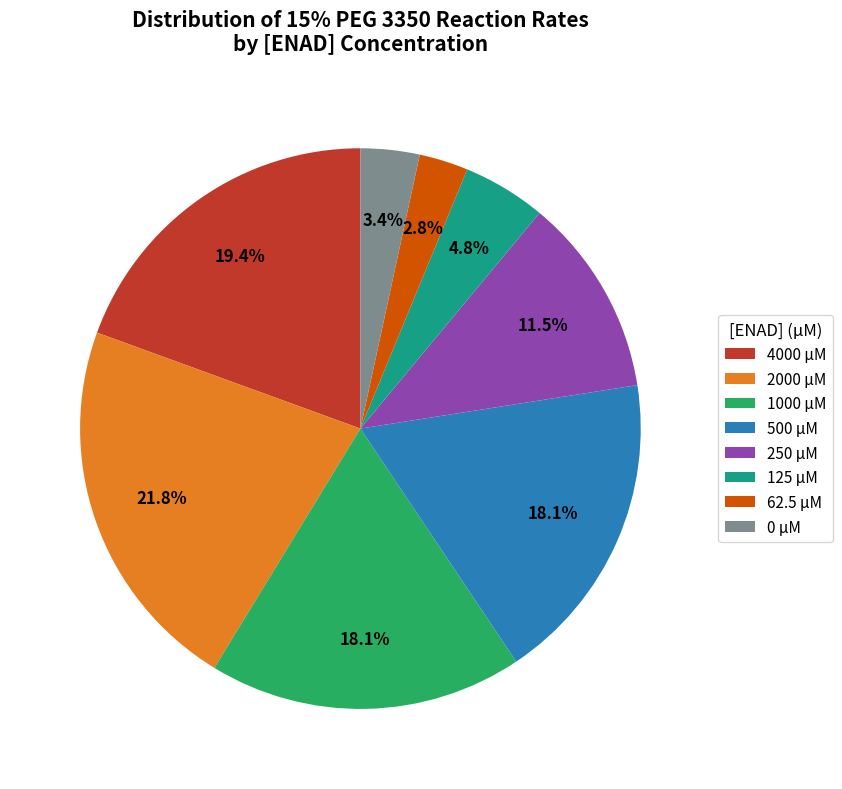

Do 2000 µM and 125 µM together represent more than half of the pie?

No